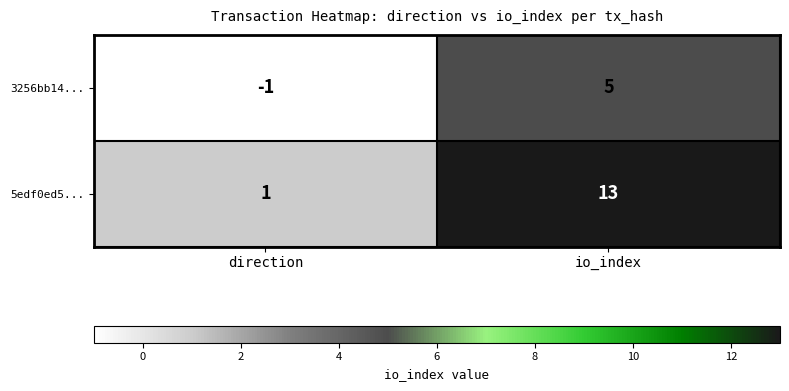

At io_index, list the series in order from largest to smallest.

5edf0ed5..., 3256bb14...